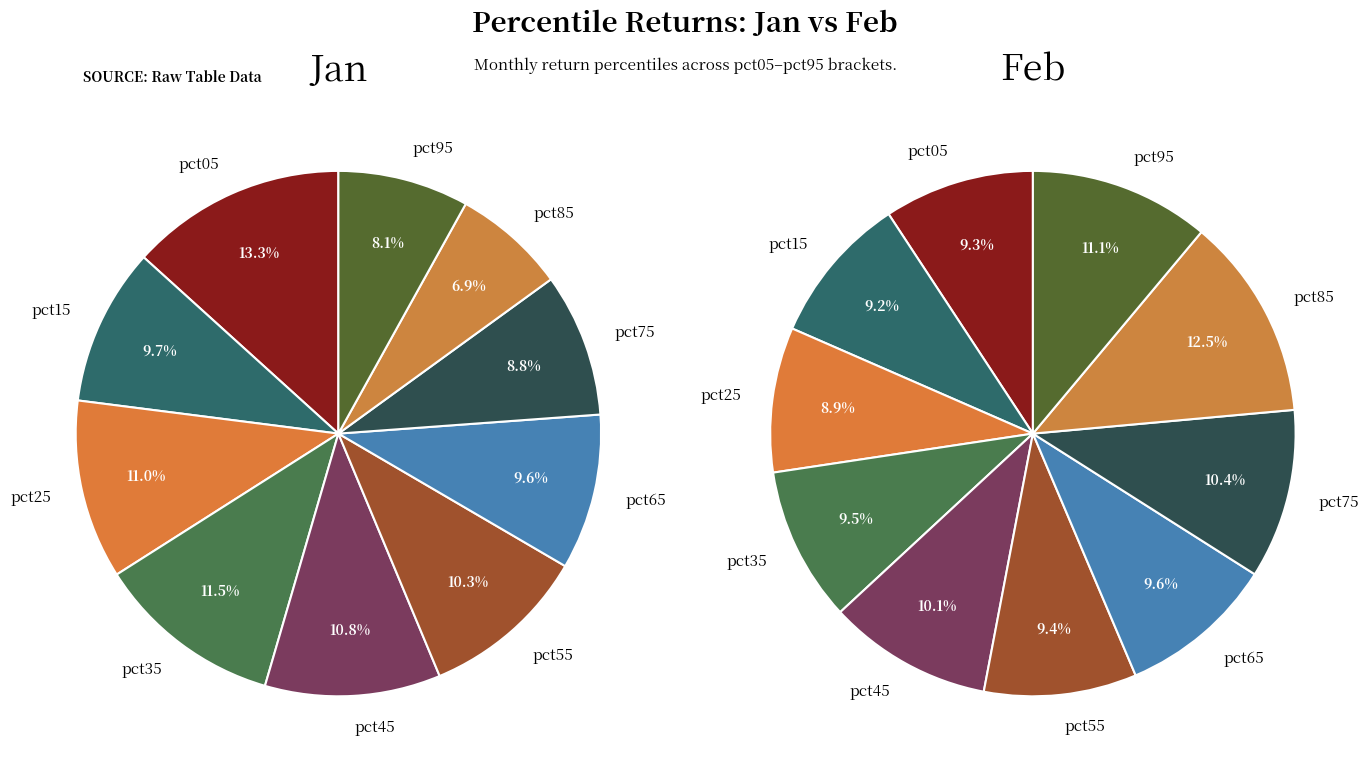

Do 5 and 2 together represent more than half of the pie?

No